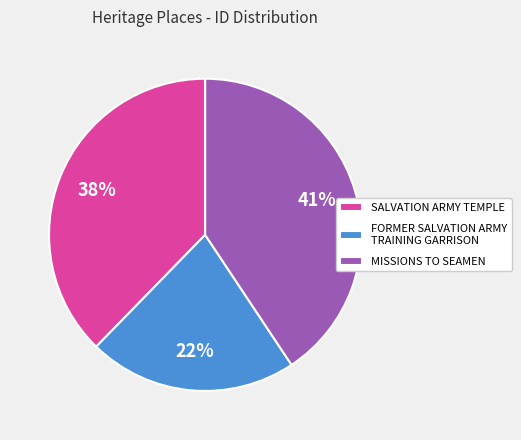

To the nearest percent, what is the difference between the MISSIONS TO SEAMEN and SALVATION ARMY TEMPLE slice percentages?

3%